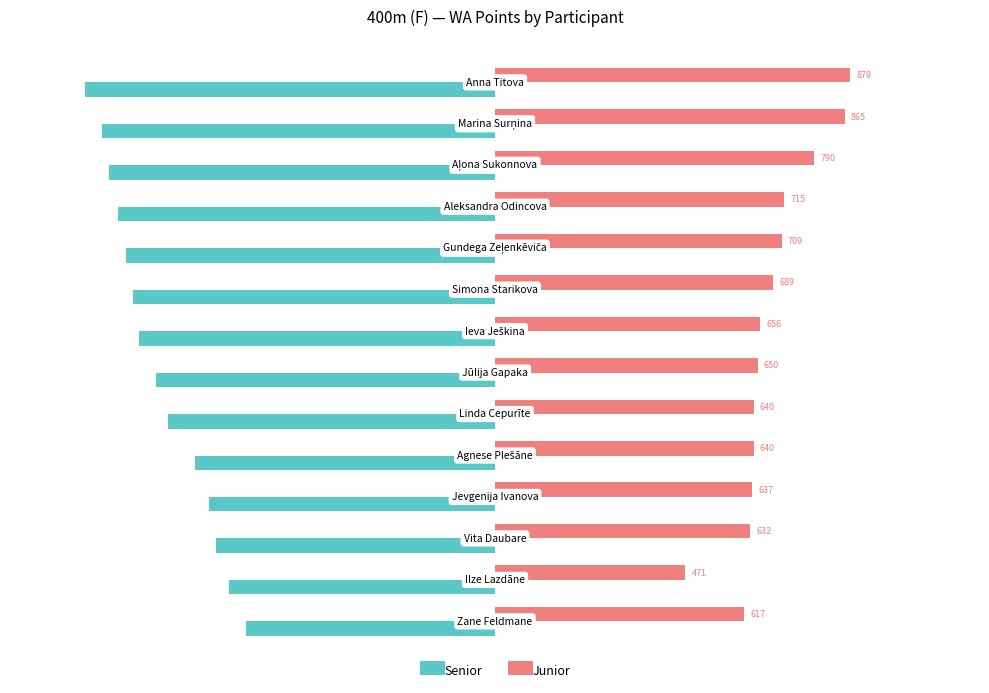

At how many categories does at least one series exceed 318?

14